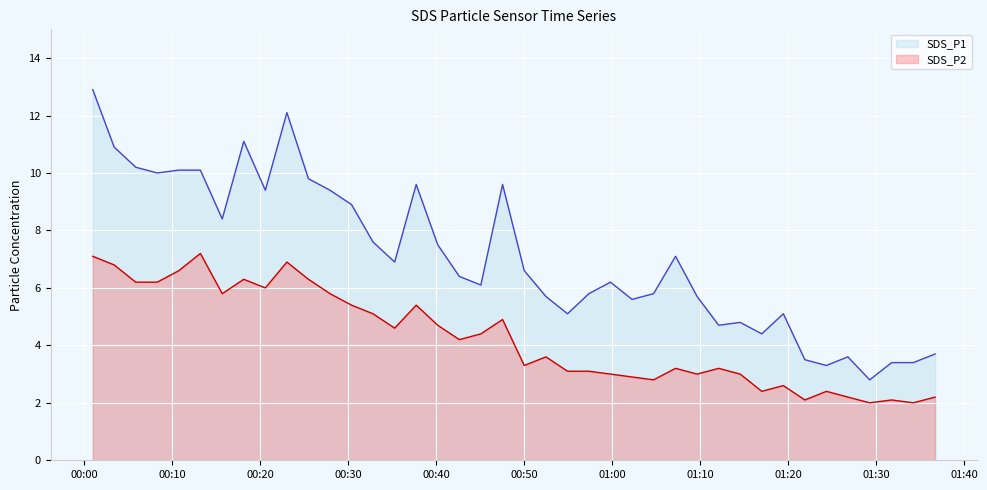

At 2024/01/16 01:24:22, list the series in order from smallest to largest.

SDS_P2, SDS_P1